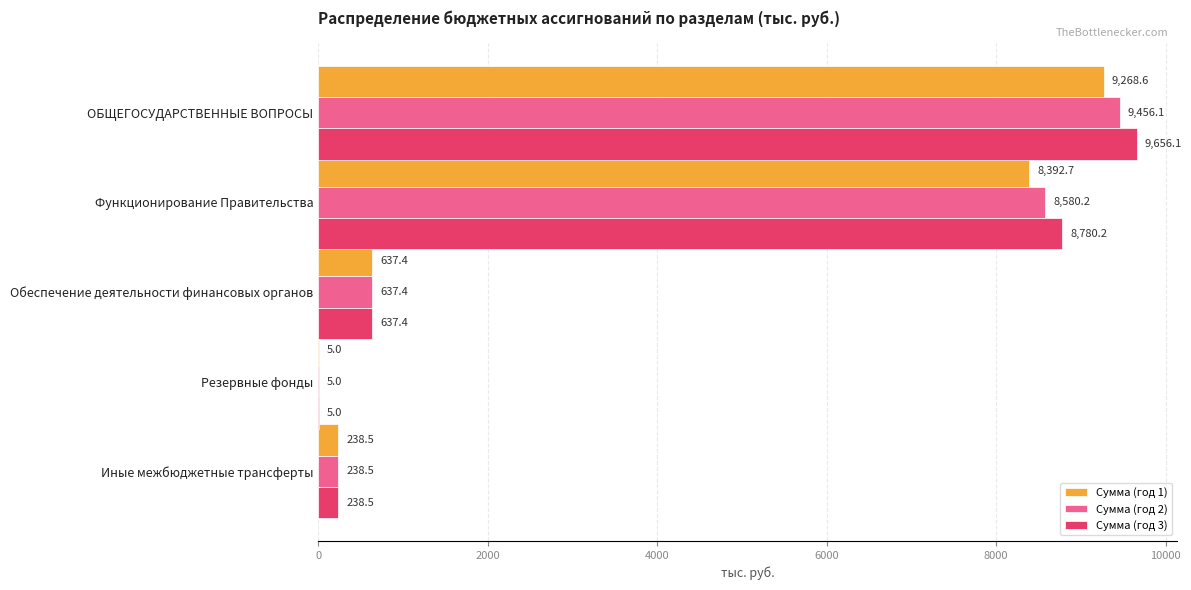

What is the total value across all series at Резервные фонды?

15.0